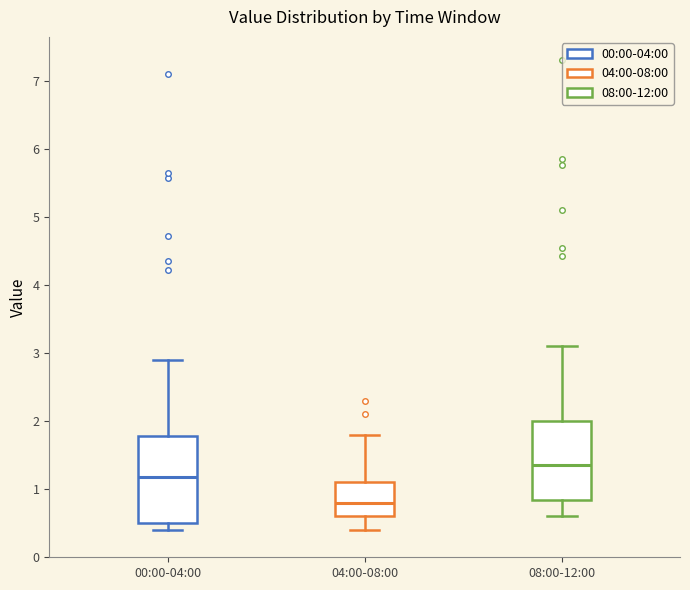

Which box's median line is the lowest?

04:00-08:00